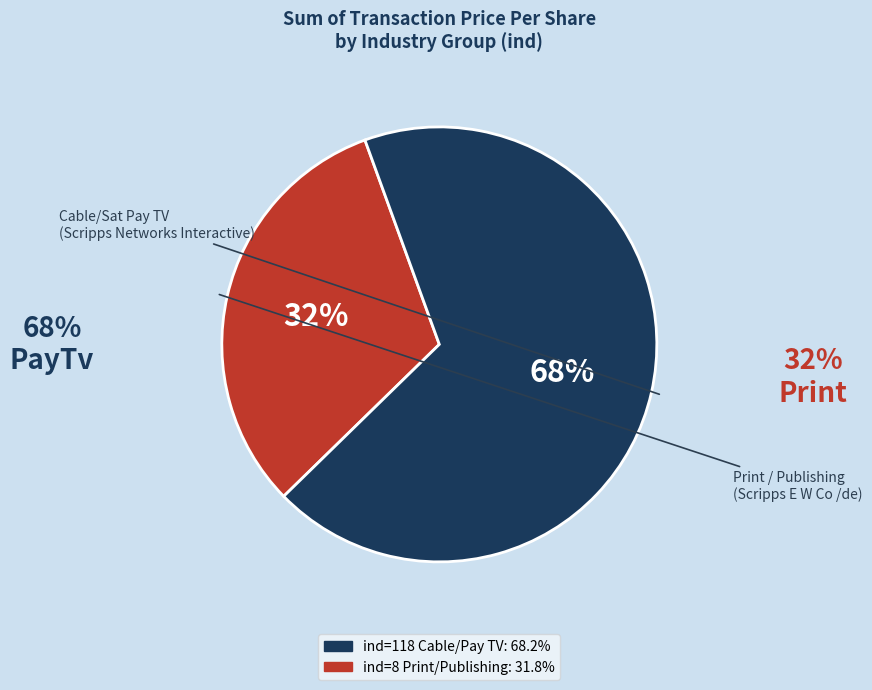

Is there any slice that represents more than half of the pie?

Yes